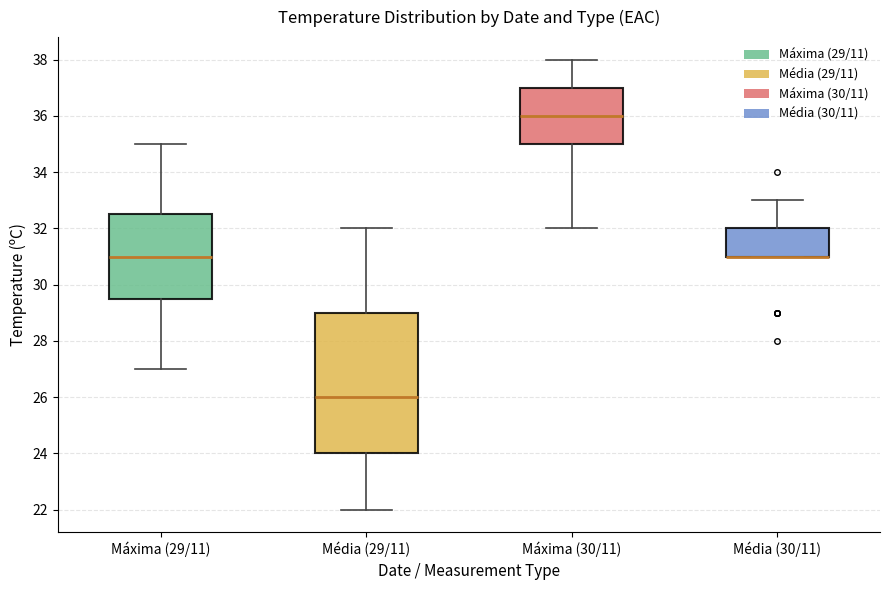

Comparing the boxes themselves (not the whiskers), which one is the tallest?

Média (29/11)